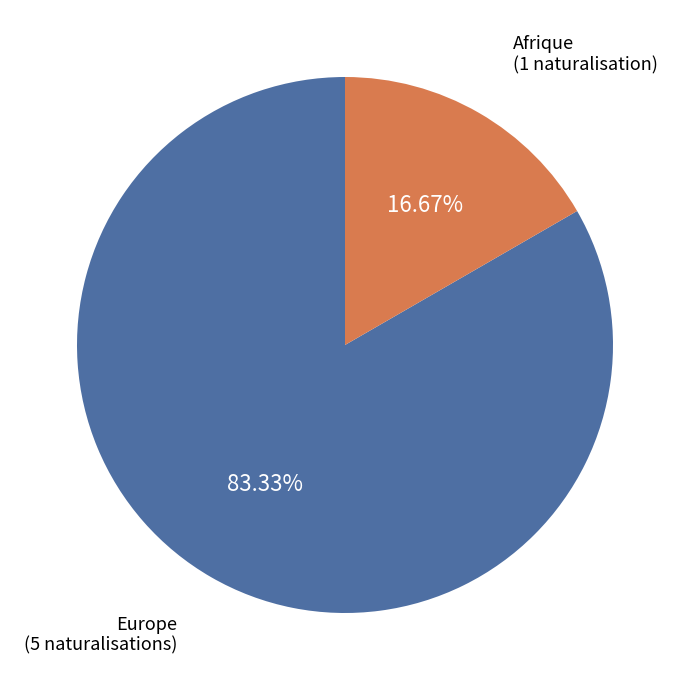

What is the largest slice in the pie chart?

Europe